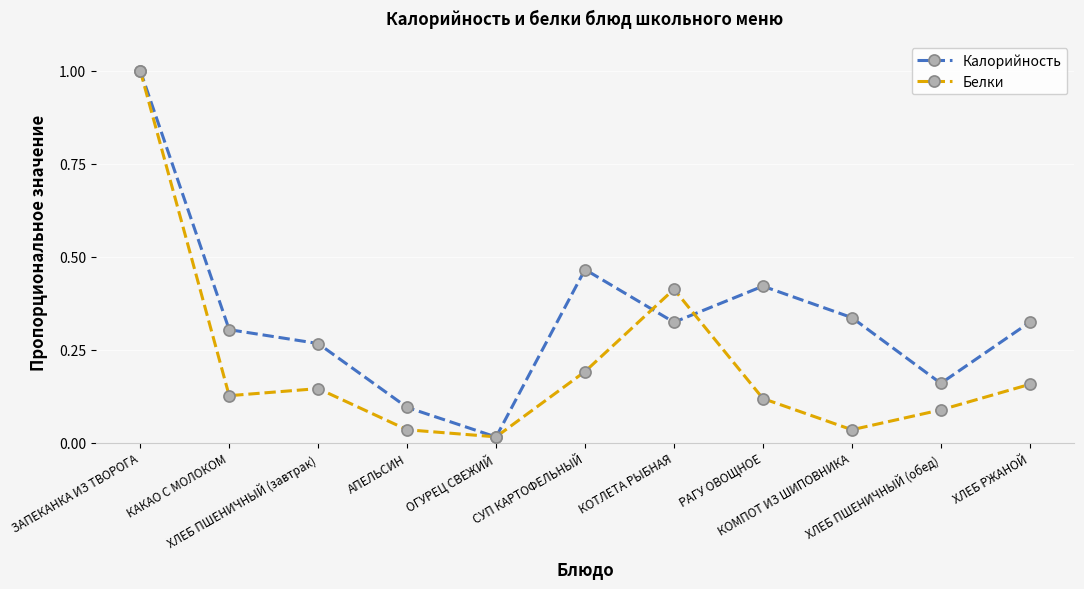

At how many categories does at least one series exceed 0?

11